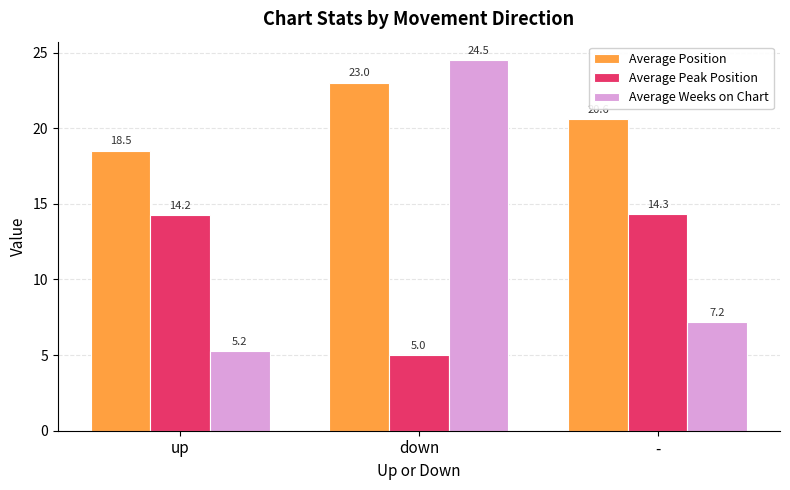

At down, list the series in order from largest to smallest.

Average Weeks on Chart, Average Position, Average Peak Position